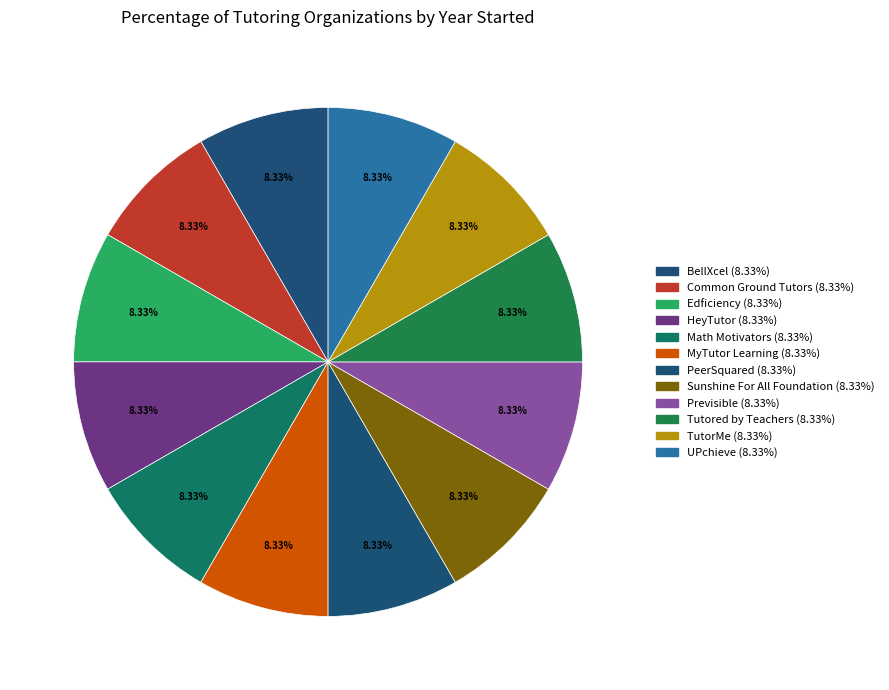

The HeyTutor slice represents 1% of the pie. True or false?

False